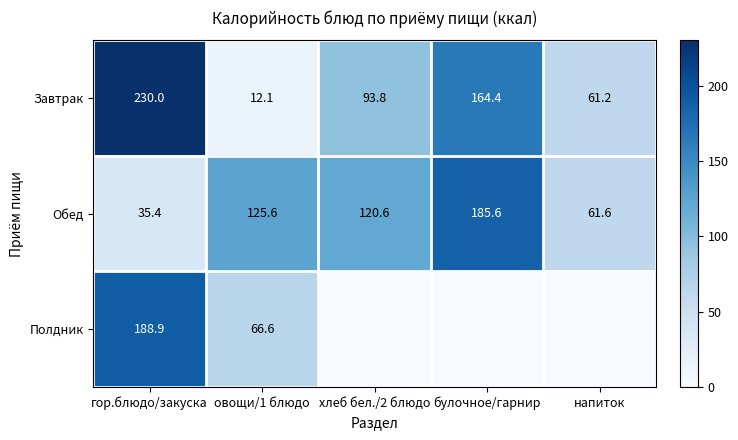

The value of Полдник at гор.блюдо/закуска is 306.6. True or false?

False